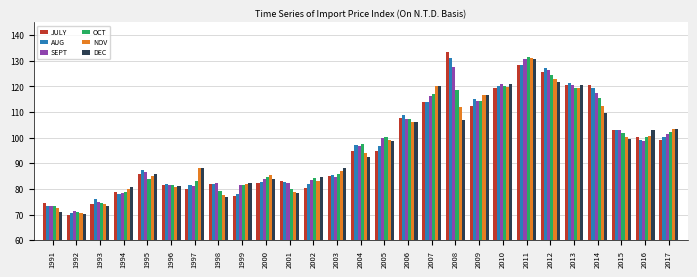

Which category has the lowest value in the DEC series?

1992